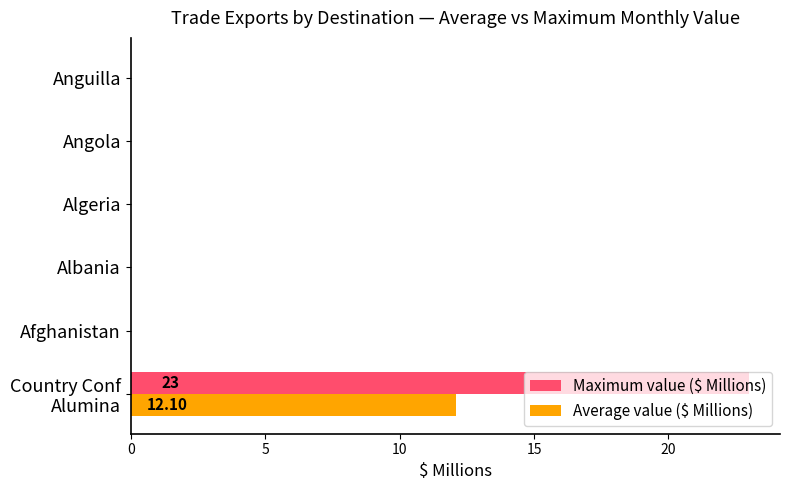

Which series has the largest total across all categories?

Maximum value ($ Millions)